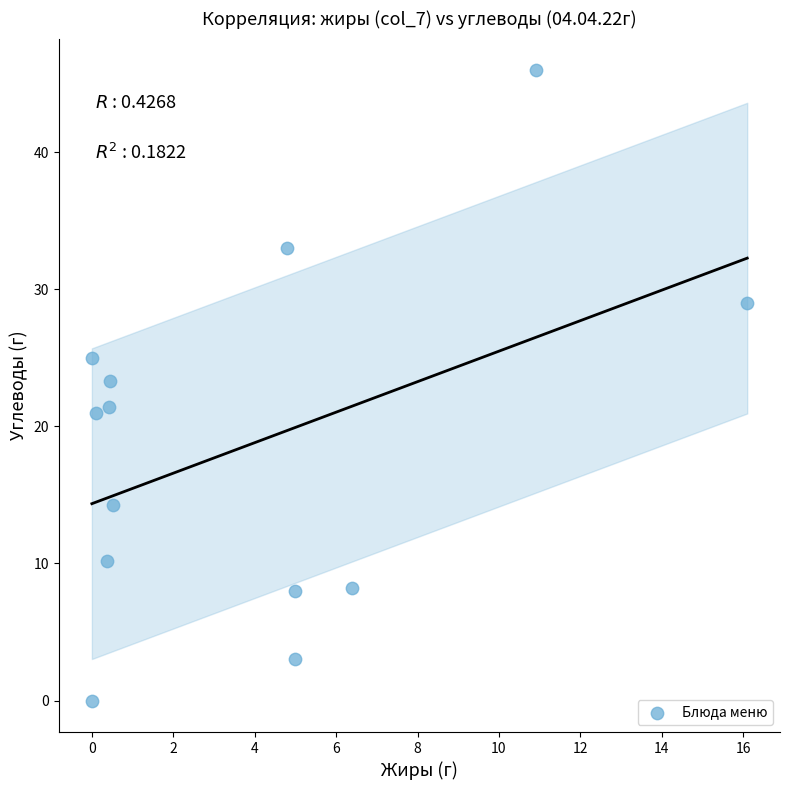

What is the range of Y values (max minus min)?

46.0